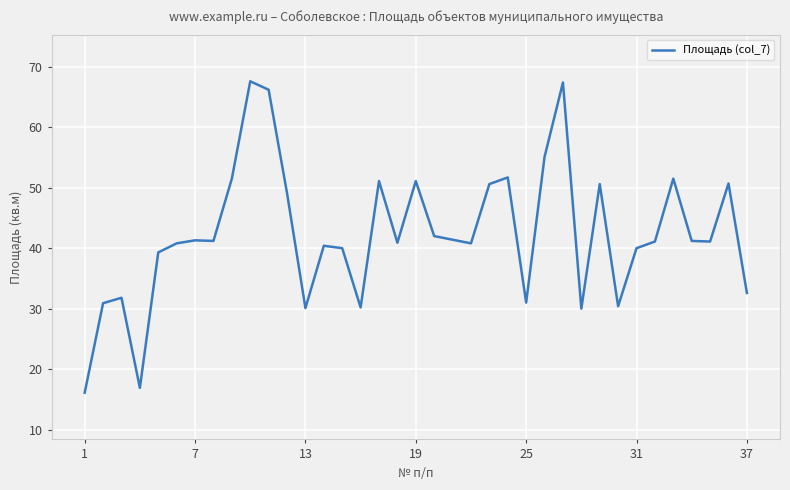

What is the minimum value shown in the chart?

16.1